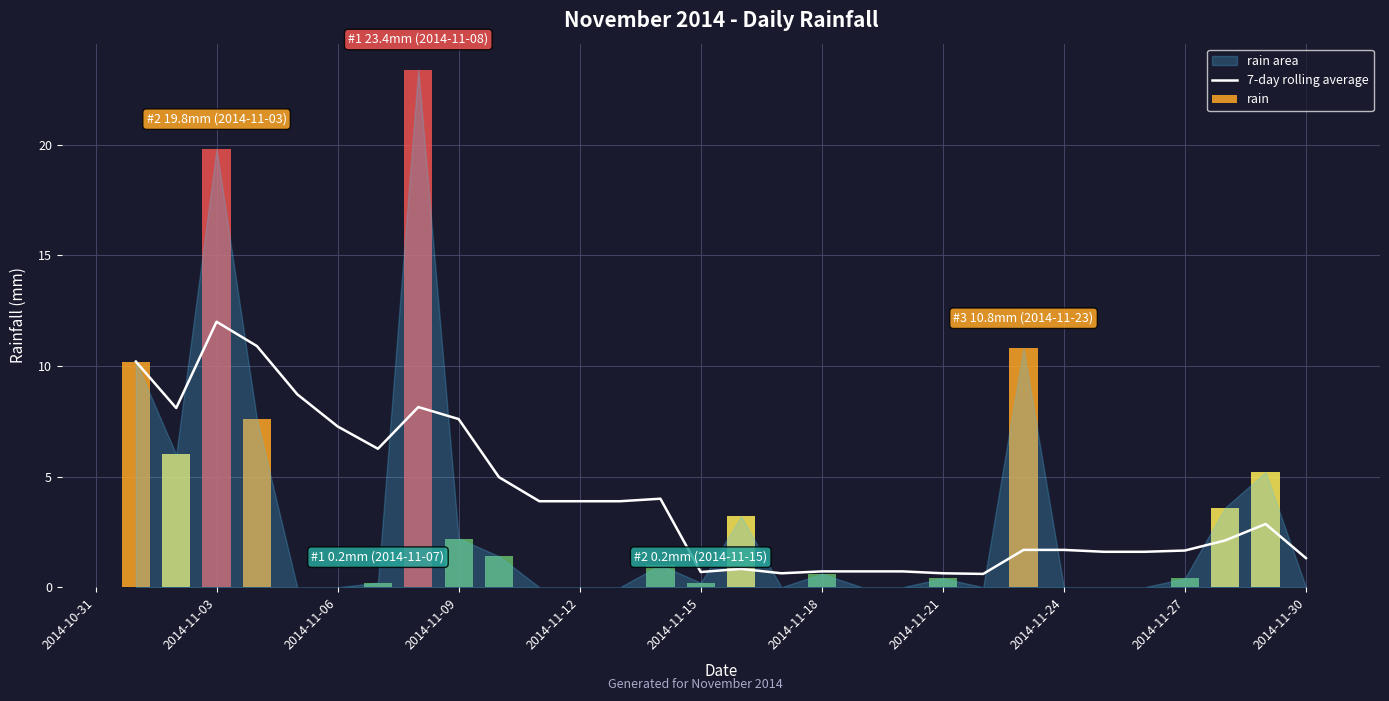

What is the lowest value of the 7-day rolling average series?

0.6